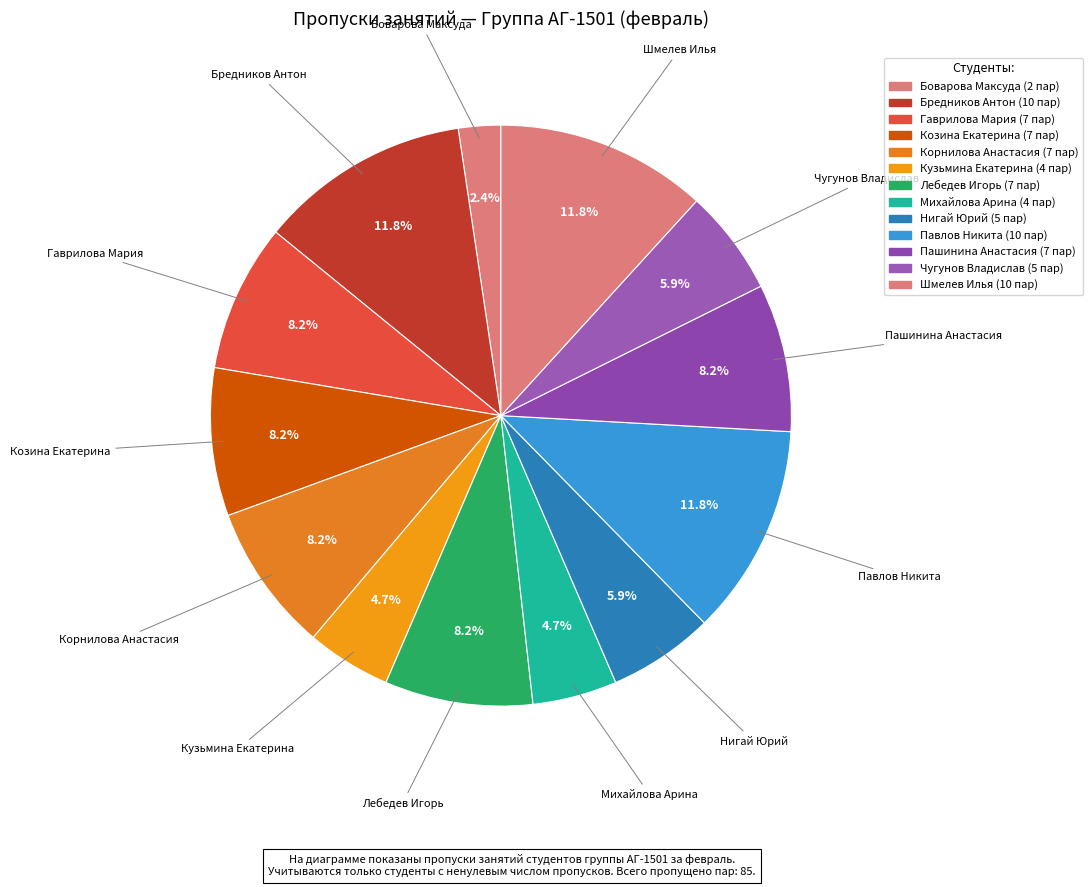

Which category has the biggest portion of the pie?

Бредников Антон